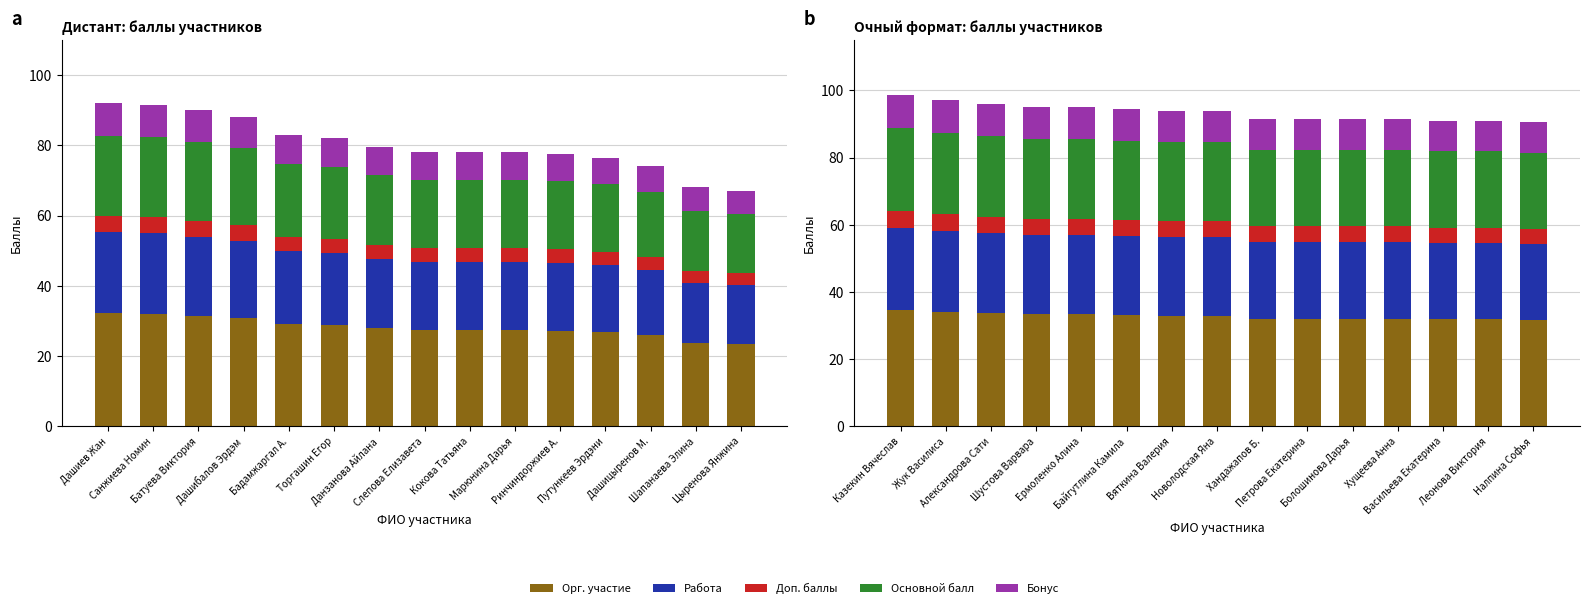

What is the difference between the second highest and minimum values in the Доп. баллы series?

0.3